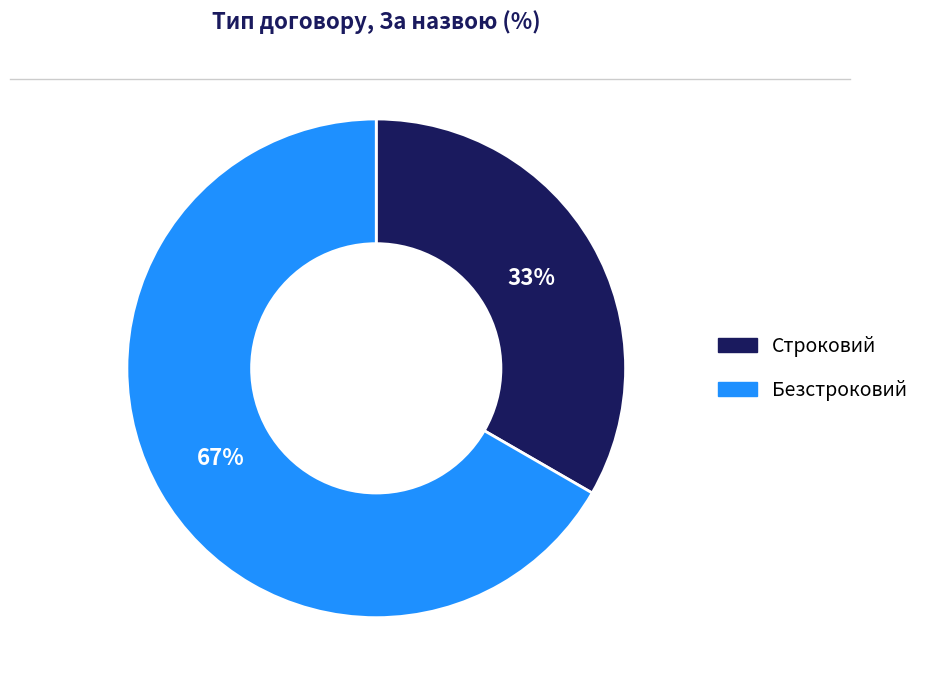

What percentage is the Безстроковий slice, to the nearest percent?

67%